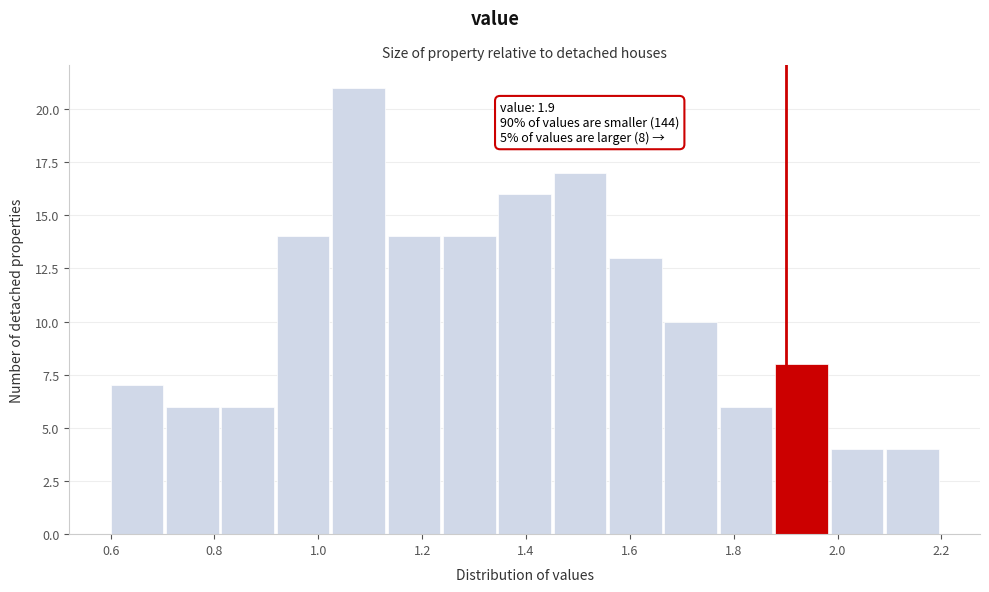

Which range on the x-axis has the tallest bar?

1.02 to 1.14